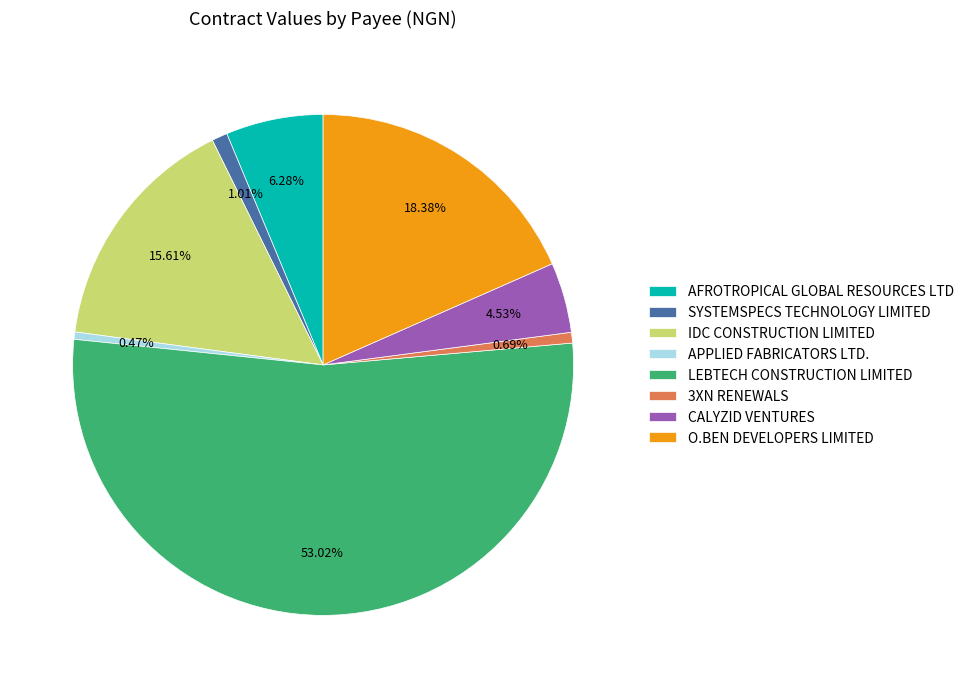

Is there any slice that represents more than half of the pie?

Yes